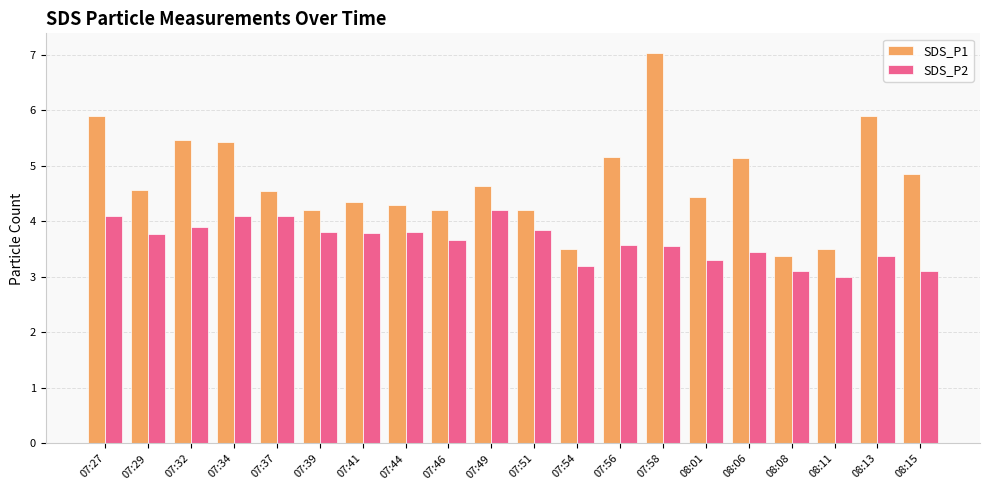

The value of SDS_P1 at 07:54 is 3.5. True or false?

True